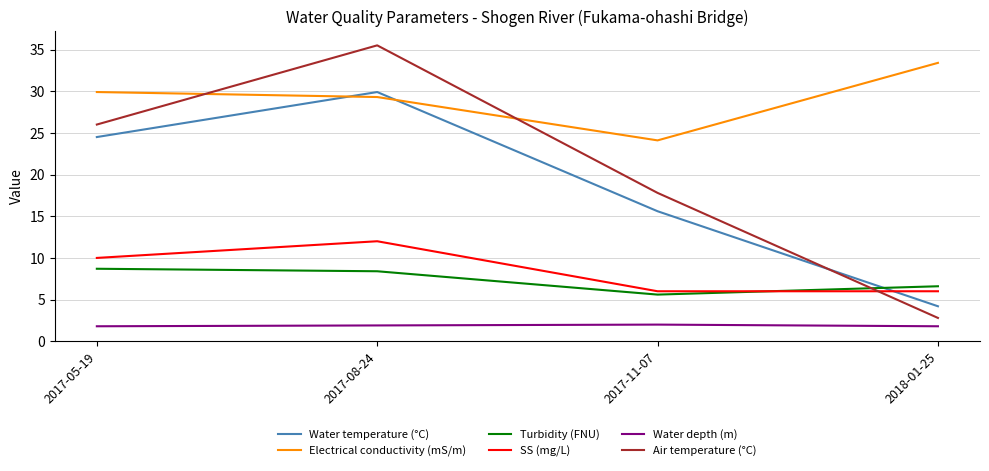

Rank the categories by Turbidity (FNU) value from lowest to highest.

2017-11-07, 2018-01-25, 2017-08-24, 2017-05-19